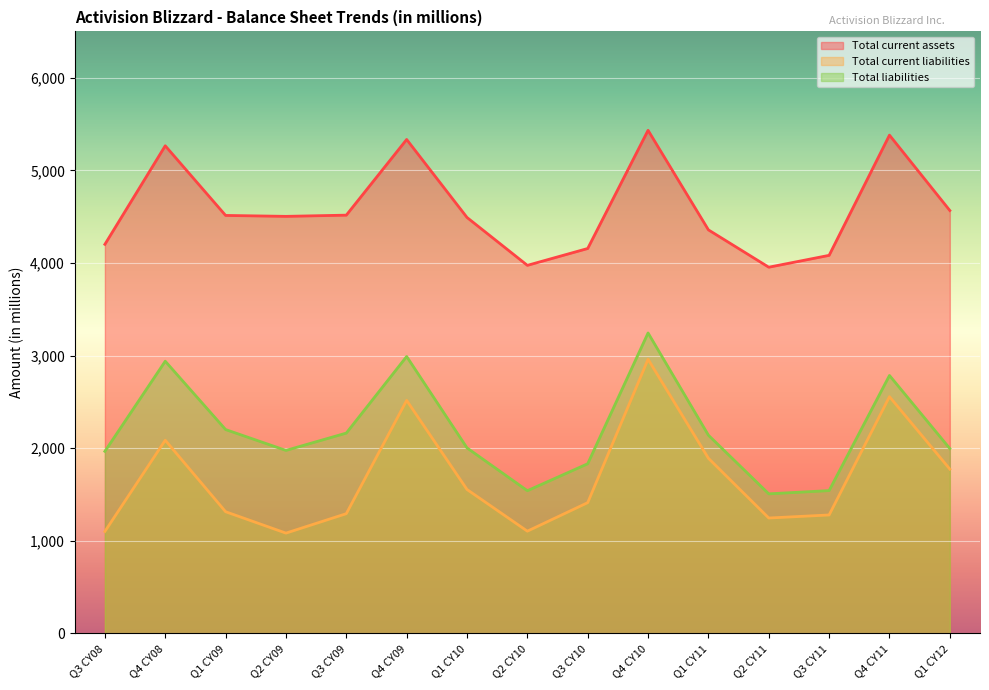

Read the Total liabilities value at Q4 CY08, to the nearest 50.

2950